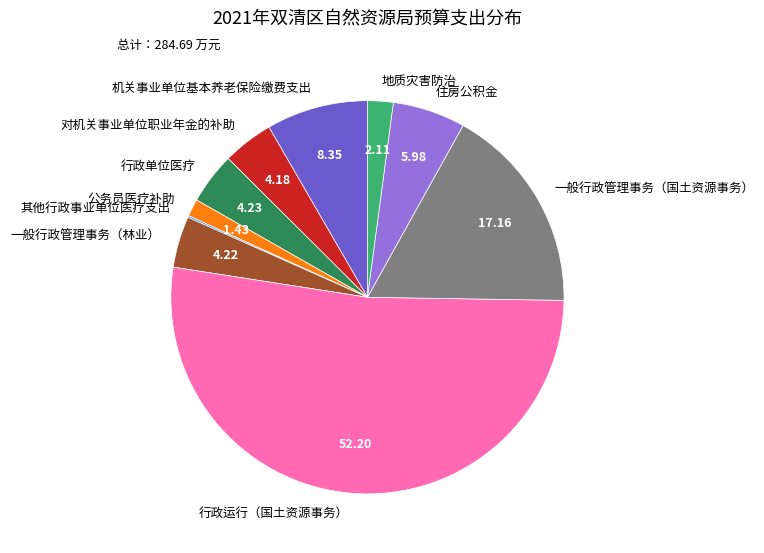

What is the largest slice in the pie chart?

行政运行（国土资源事务）